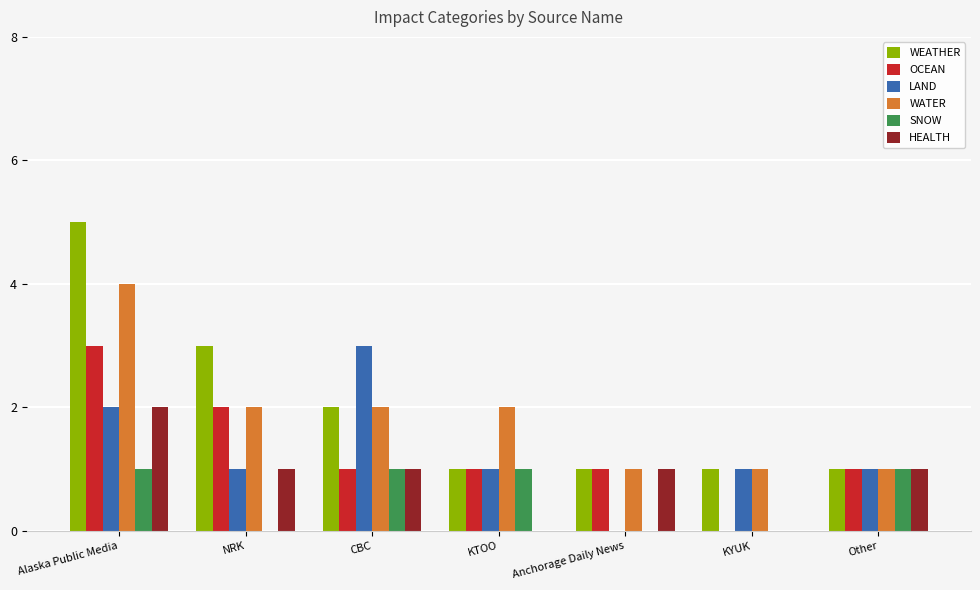

What is the spread (max minus min) of values at Alaska Public Media?

4